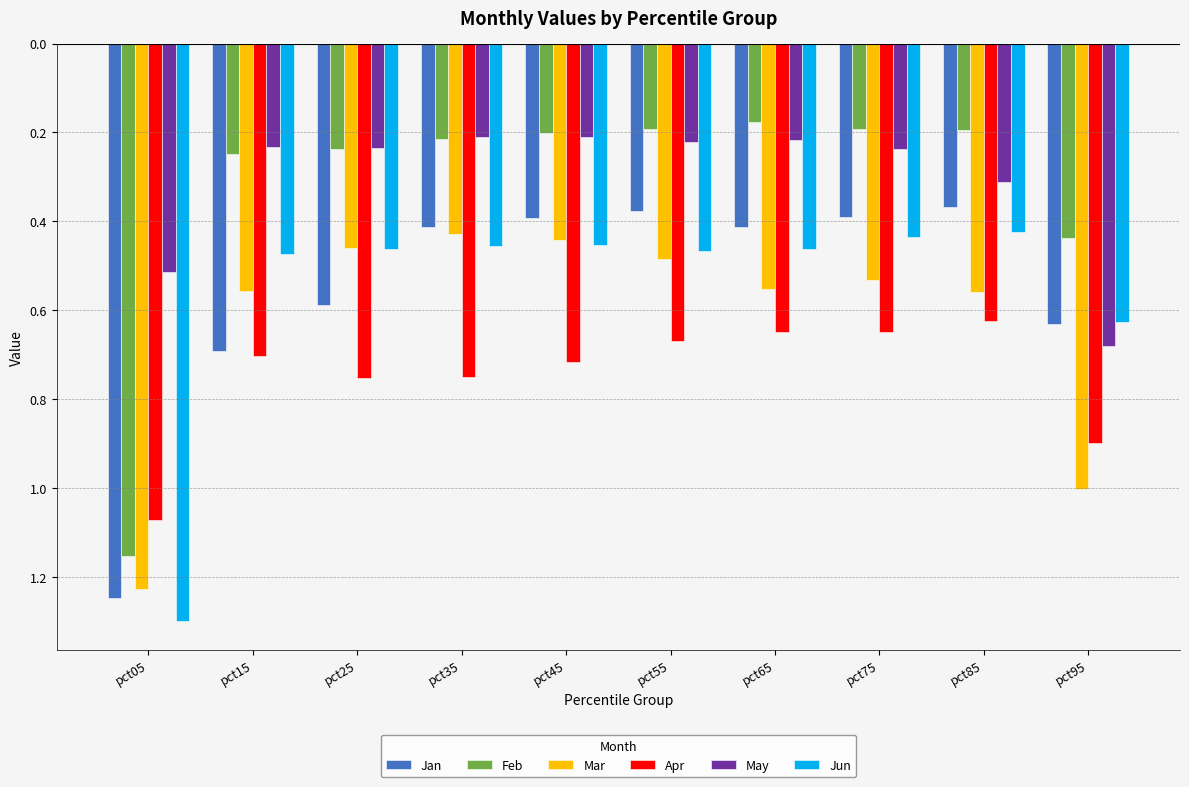

Which category has the lowest value in the Jun series?

pct05